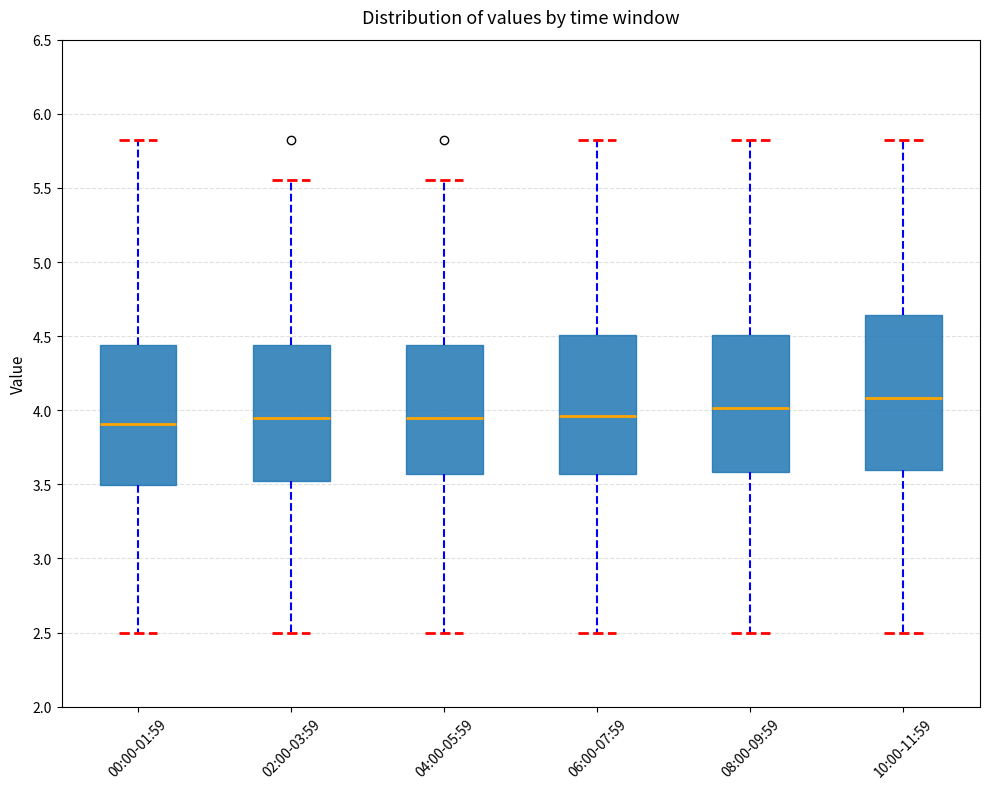

Which box is the tallest, from its lower edge to its upper edge?

10:00-11:59